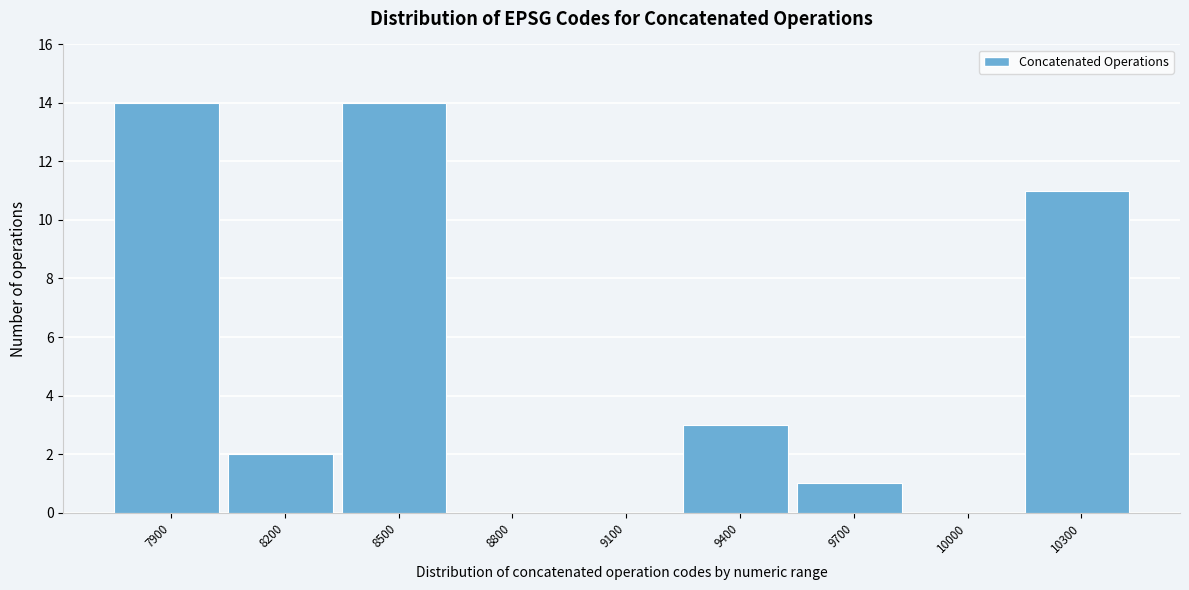

Reading left to right, what are all the values shown in this chart?

7900=14	8200=2	8500=14	8800=0	9100=0	9400=3	9700=1	10000=0	10300=11